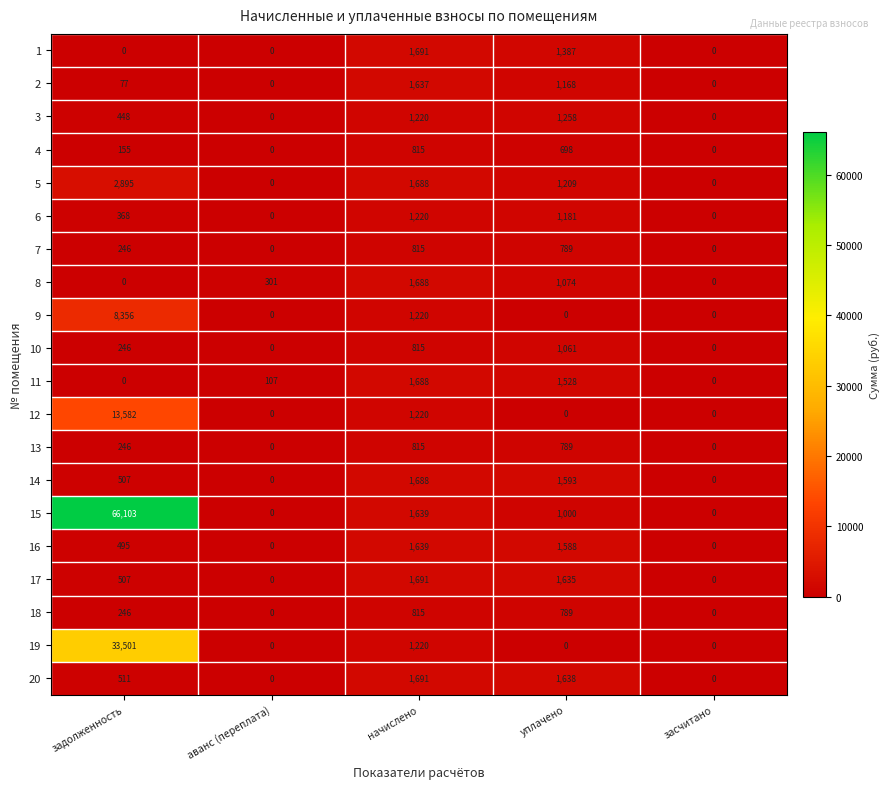

True or false: 7 has a value of 401 at аванс (переплата).

False